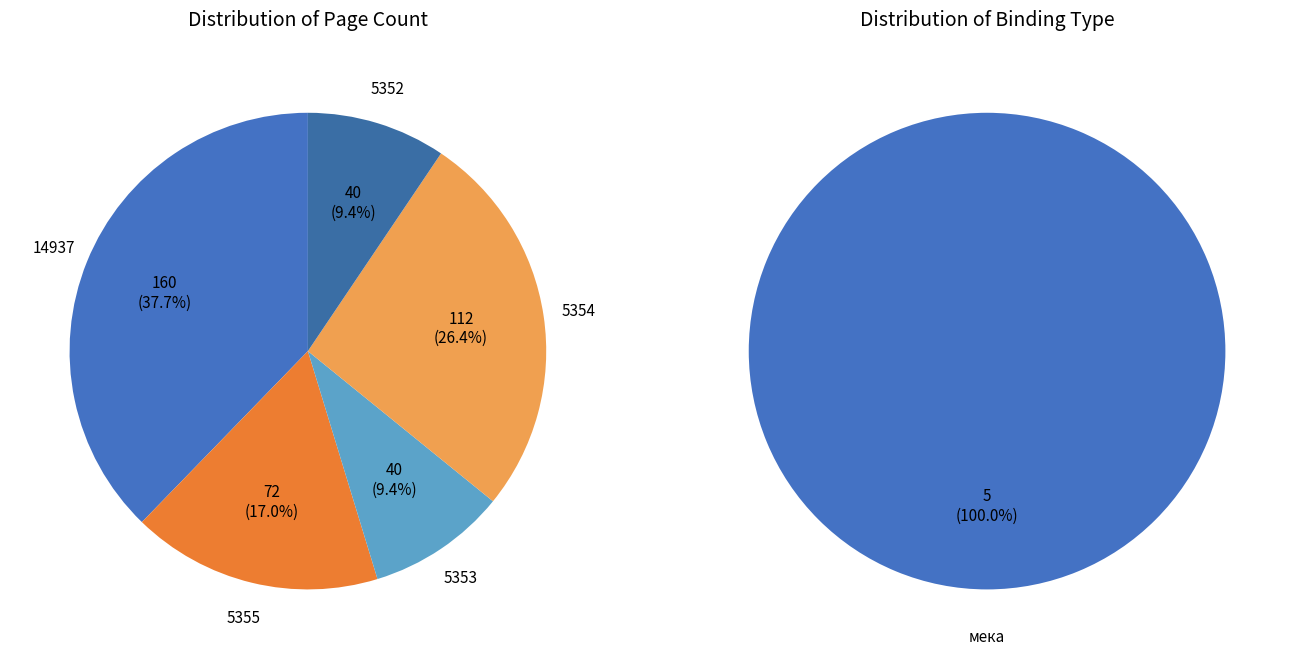

How many segments does this pie chart have?

5